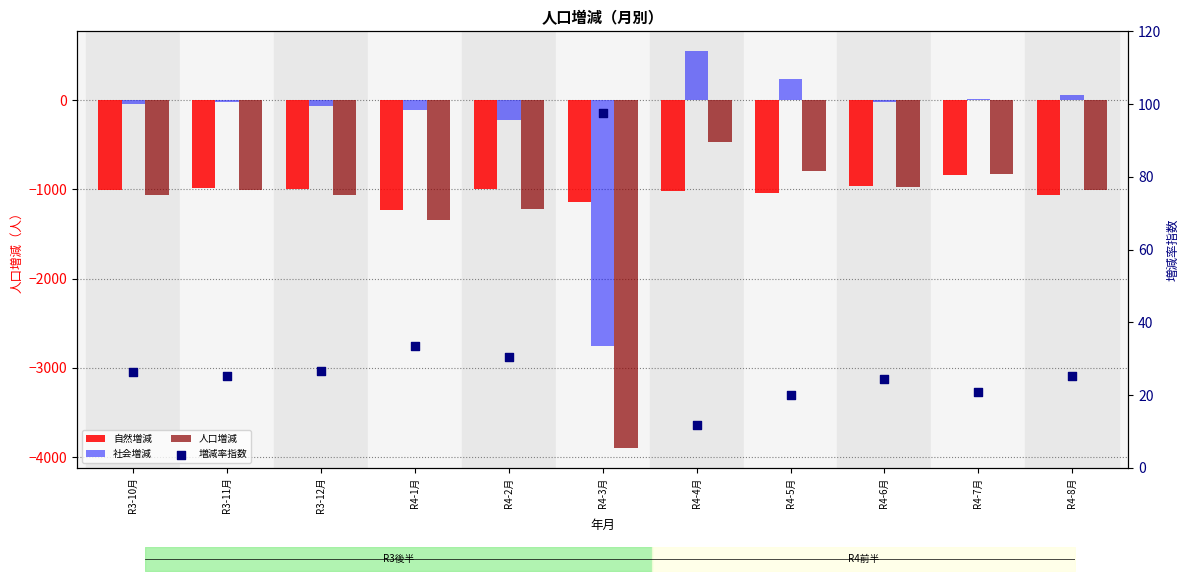

At how many categories does at least one series exceed -2720?

11